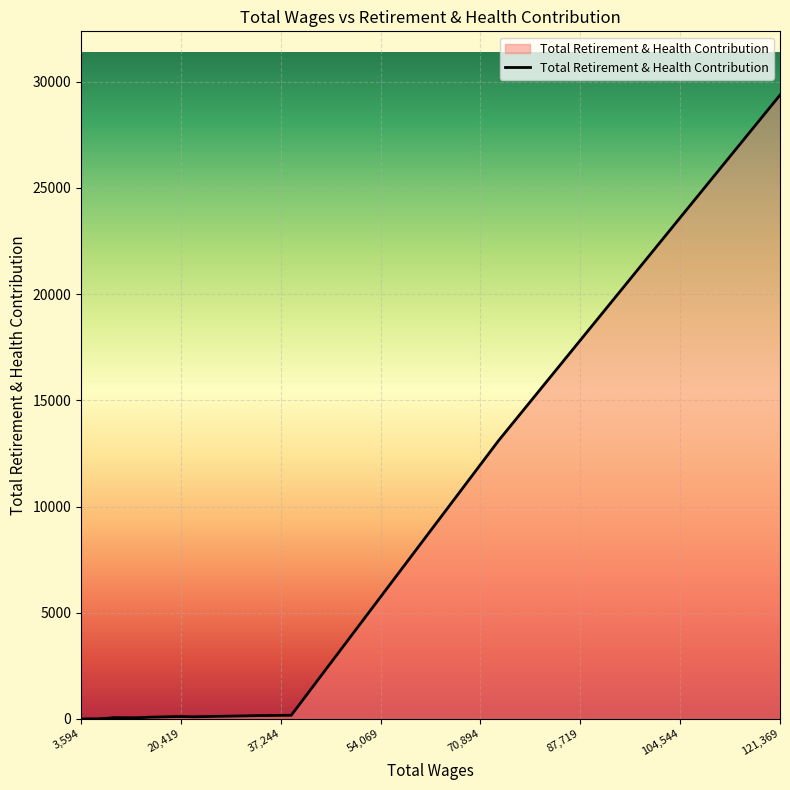

What is the maximum value shown in the chart?

29371